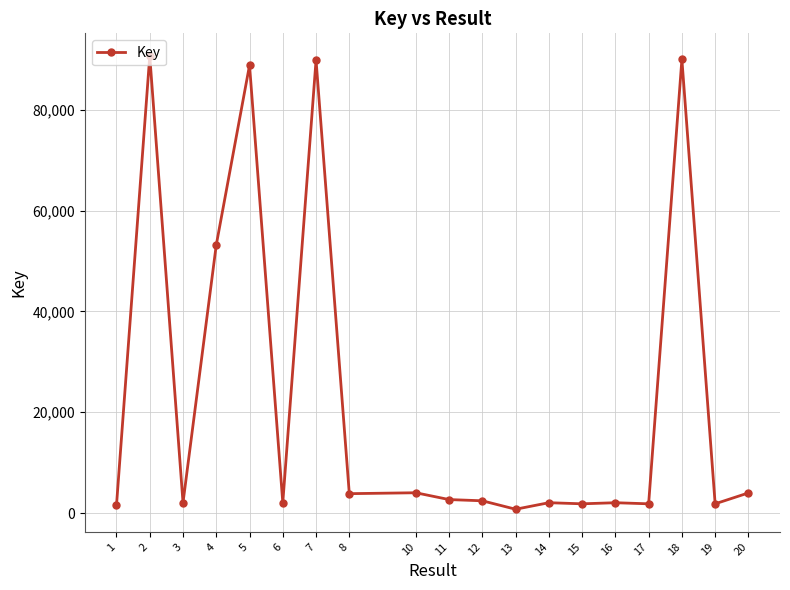

What is the change in value from 7 to 20?

-85862